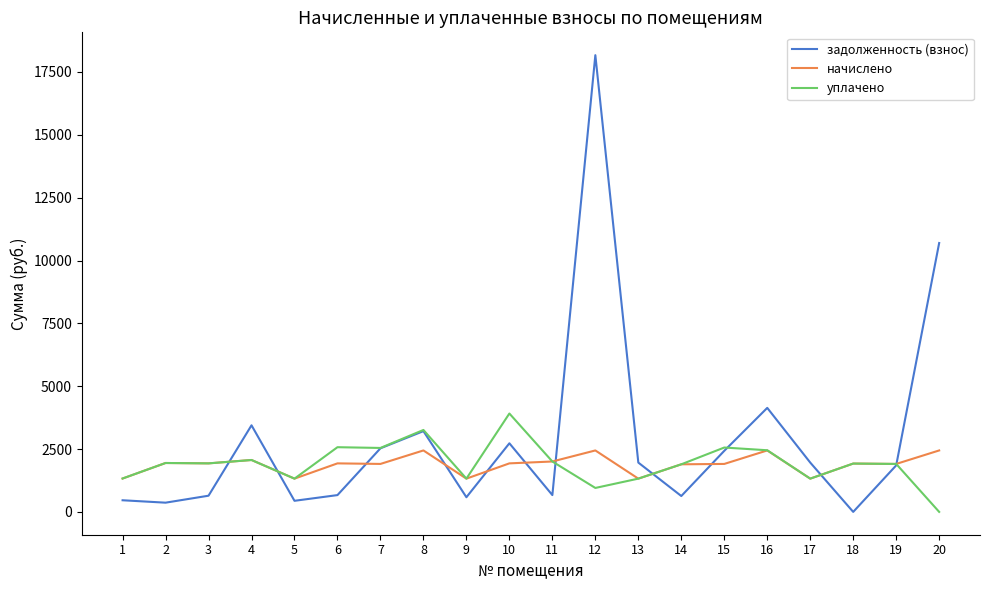

At how many categories does at least one series exceed 15855?

1